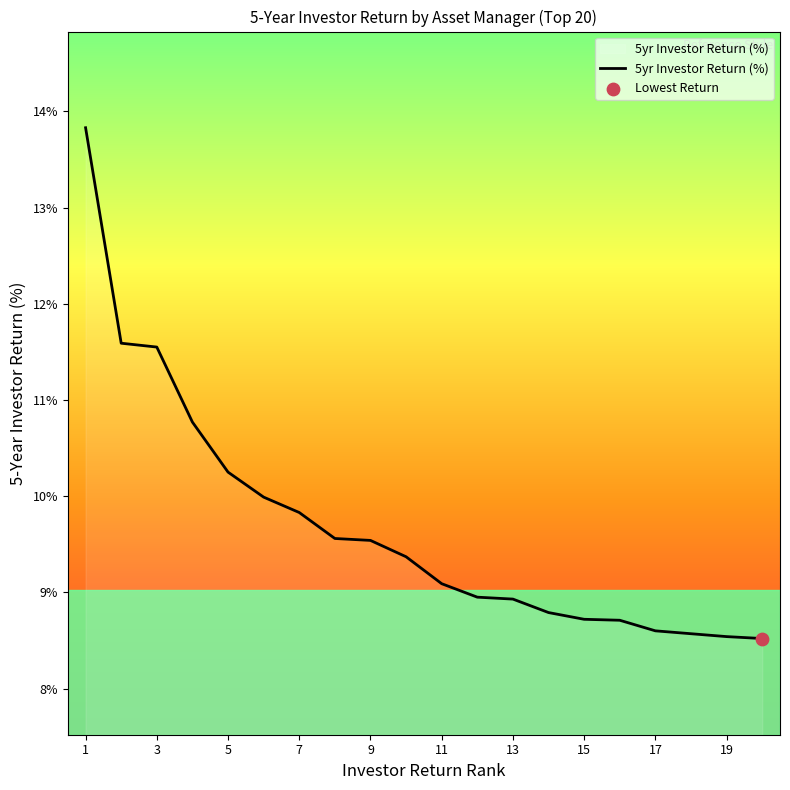

What is the maximum value shown in the chart?

13.8